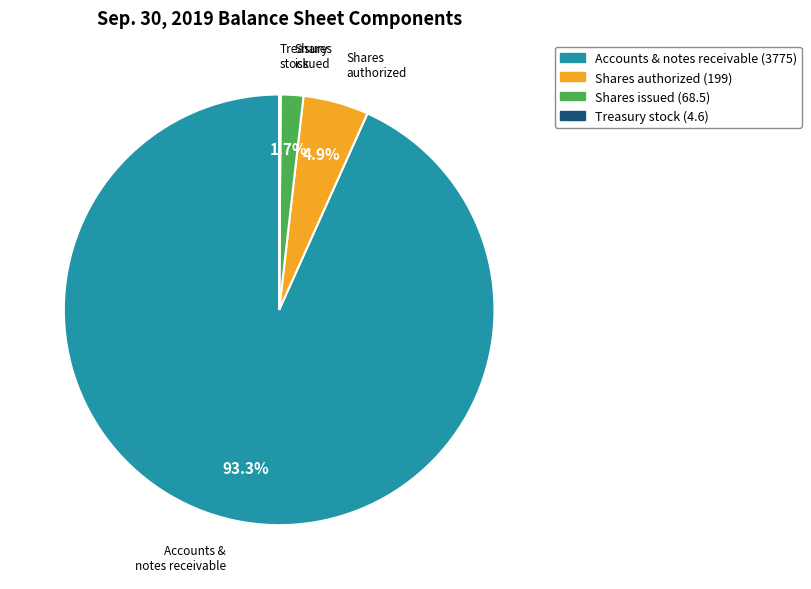

Is there a majority slice in this chart?

Yes